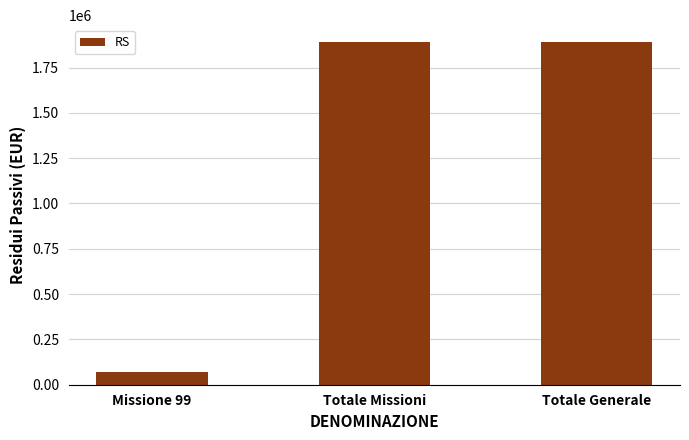

What is the change in value from Missione 99 to Totale Generale?

+1816403.5